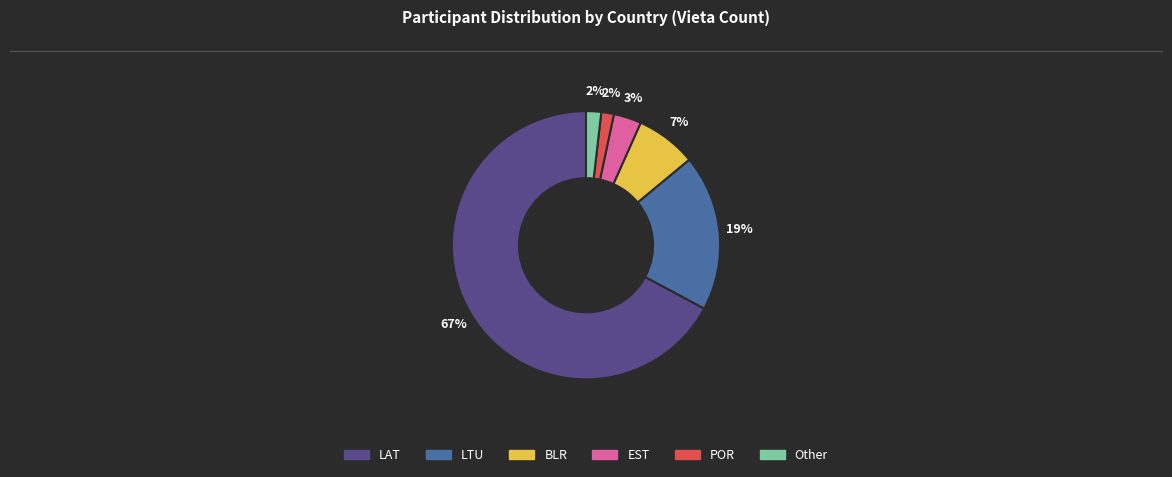

To the nearest percent, what is the average slice percentage?

17%